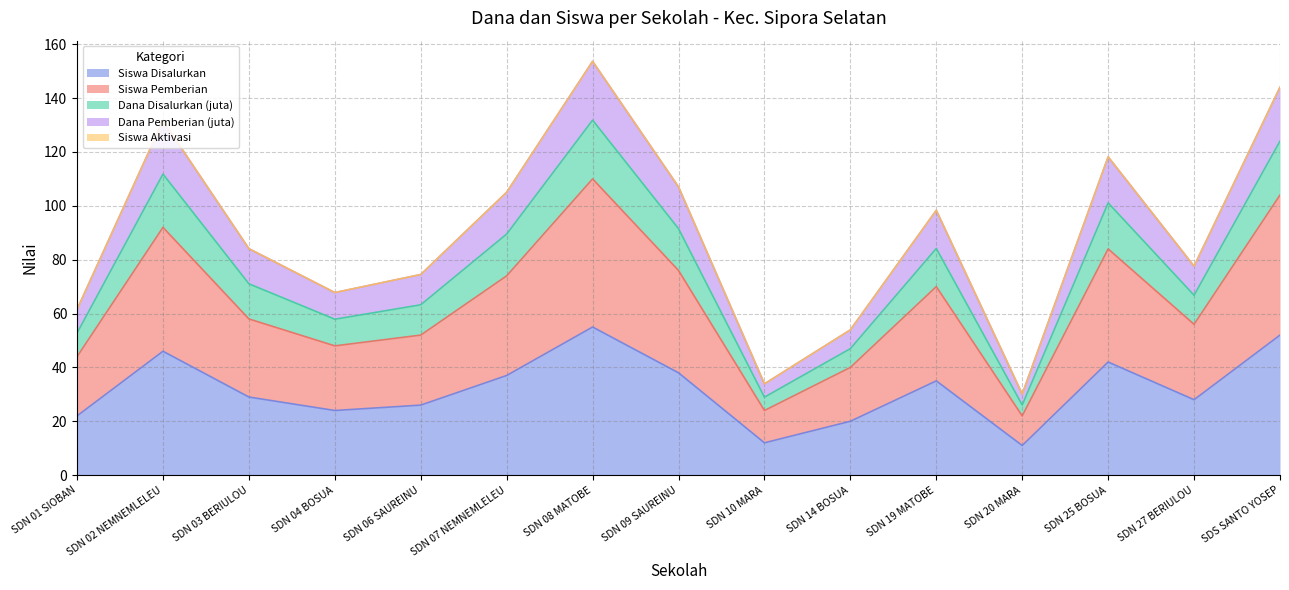

Does the chart have visible grid lines?

Yes